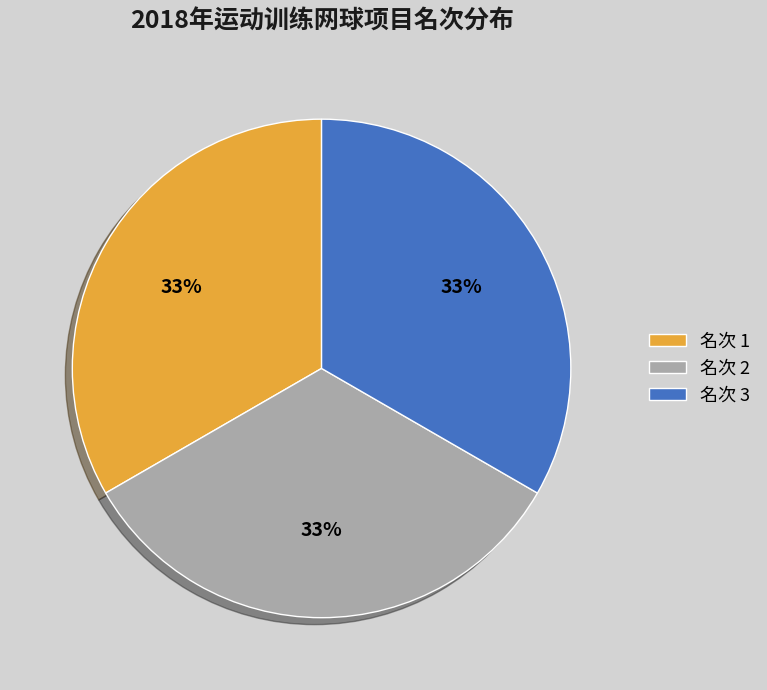

What percentage is the 名次 1 slice, to the nearest percent?

33%